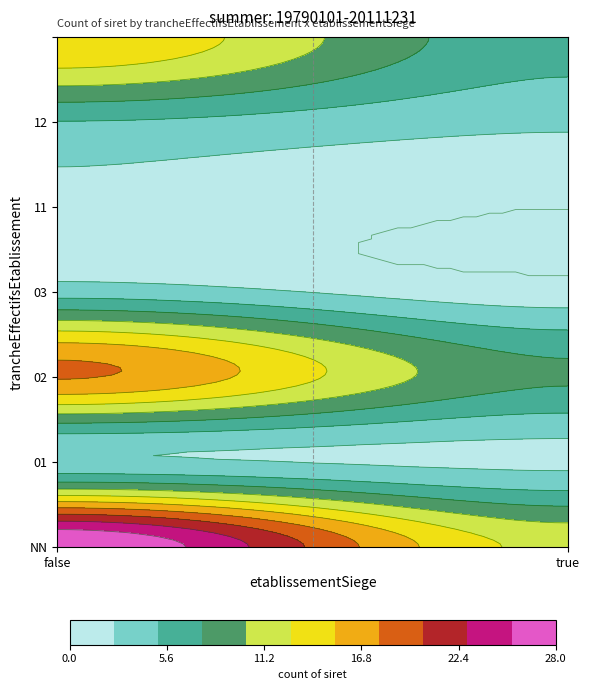

Reading right to left, what are all the values shown in this chart?

NN: 12	28
01: 2	3
02: 8	18
03: 1	4
11: 0	2
12: 3	5
: 6	15